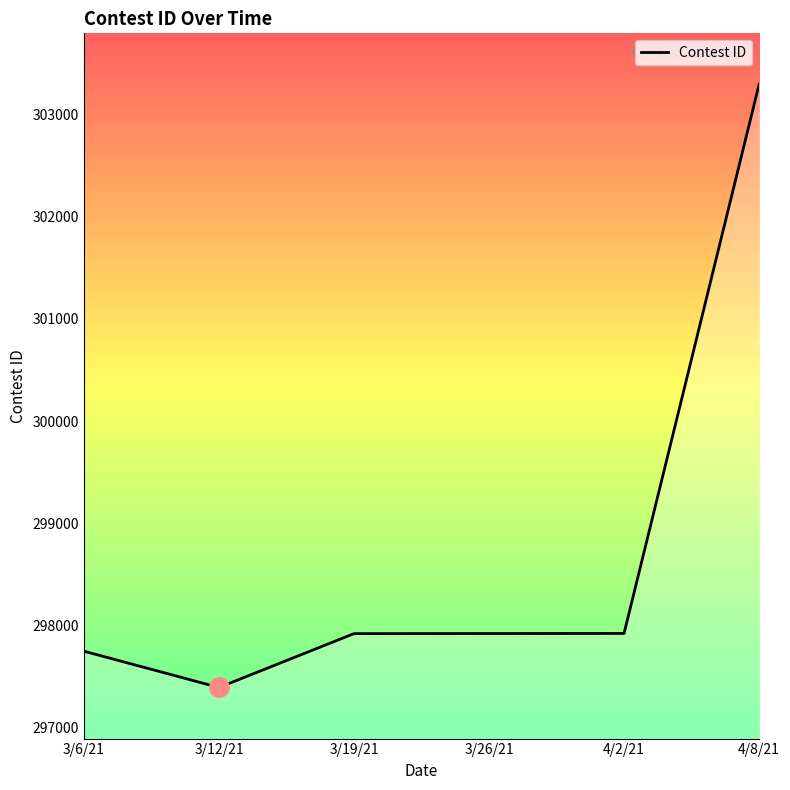

The chart shows a value of 303295 at 4/8/21. True or false?

True